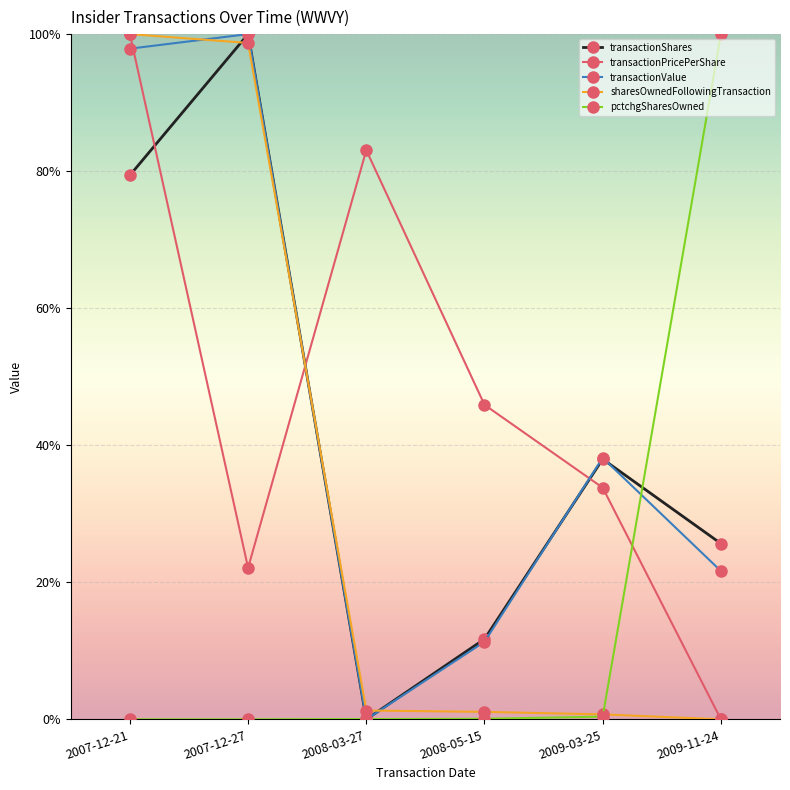

The value of transactionShares at 2009-03-25 is 0.3. True or false?

False